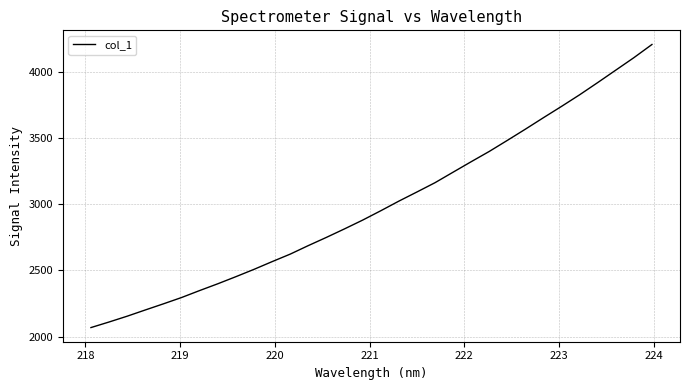

What is the minimum value shown in the chart?

2069.4